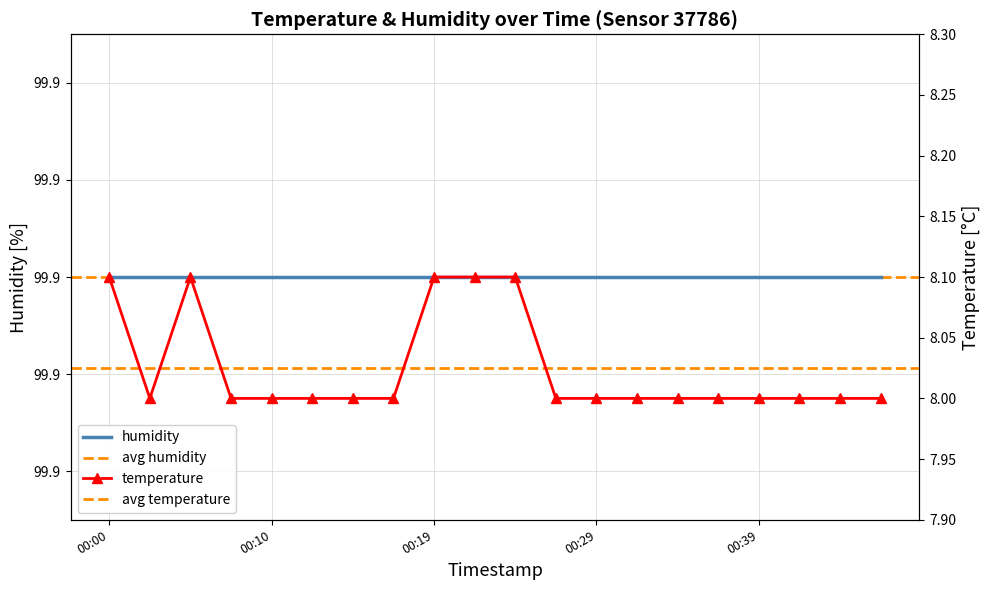

Where is the data nearest to the value 8?

2023-11-21T00:02:47